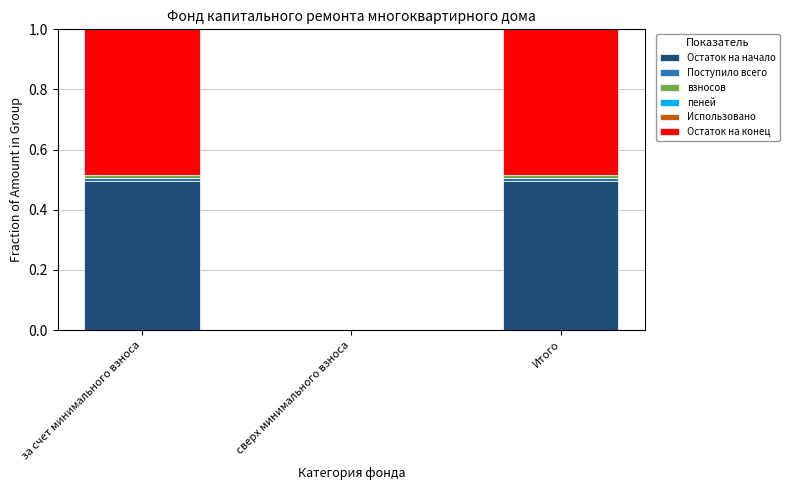

The value of Остаток на начало at сверх минимального взноса is 0.0. True or false?

True